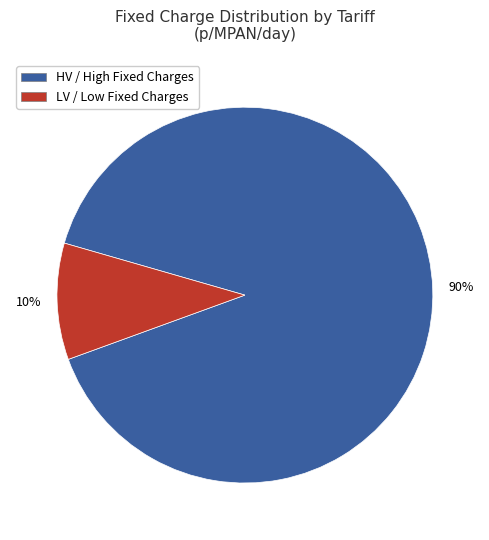

Is there a majority slice in this chart?

Yes